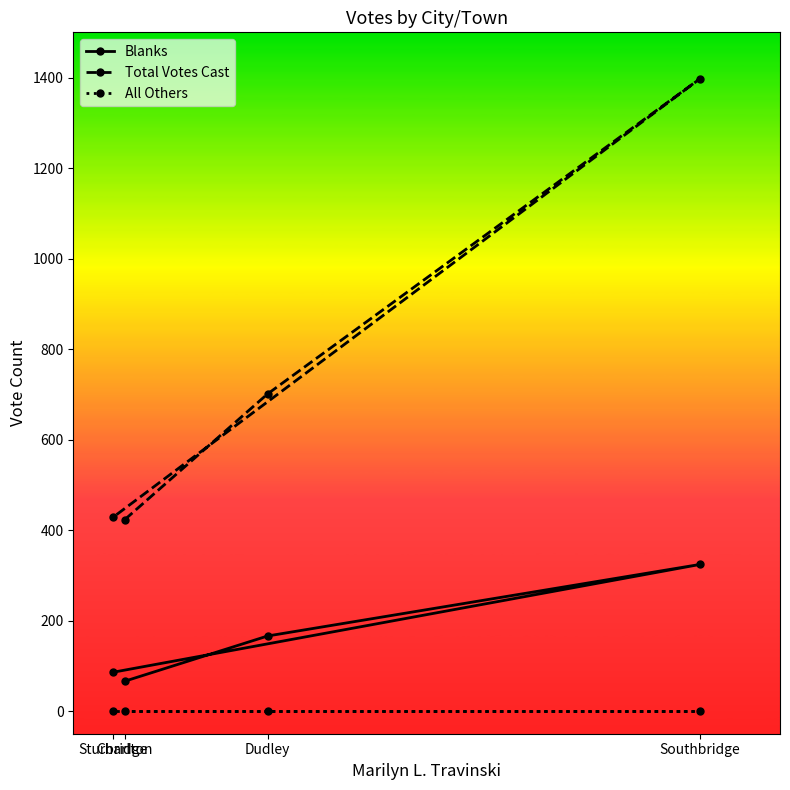

True or false: All Others has more than 0 interior local peaks.

False